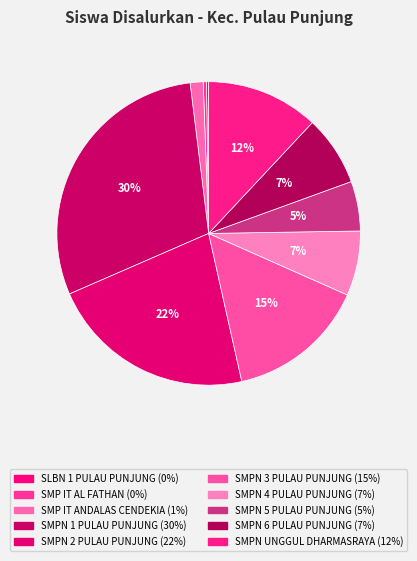

To the nearest percent, what portion does SMPN 3 PULAU PUNJUNG represent?

15%